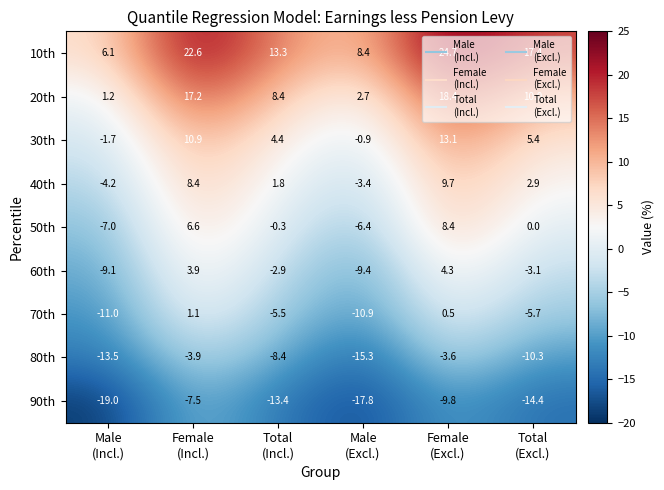

Between Male
(Excl.) and Female
(Excl.), which series saw the biggest shift?

10th